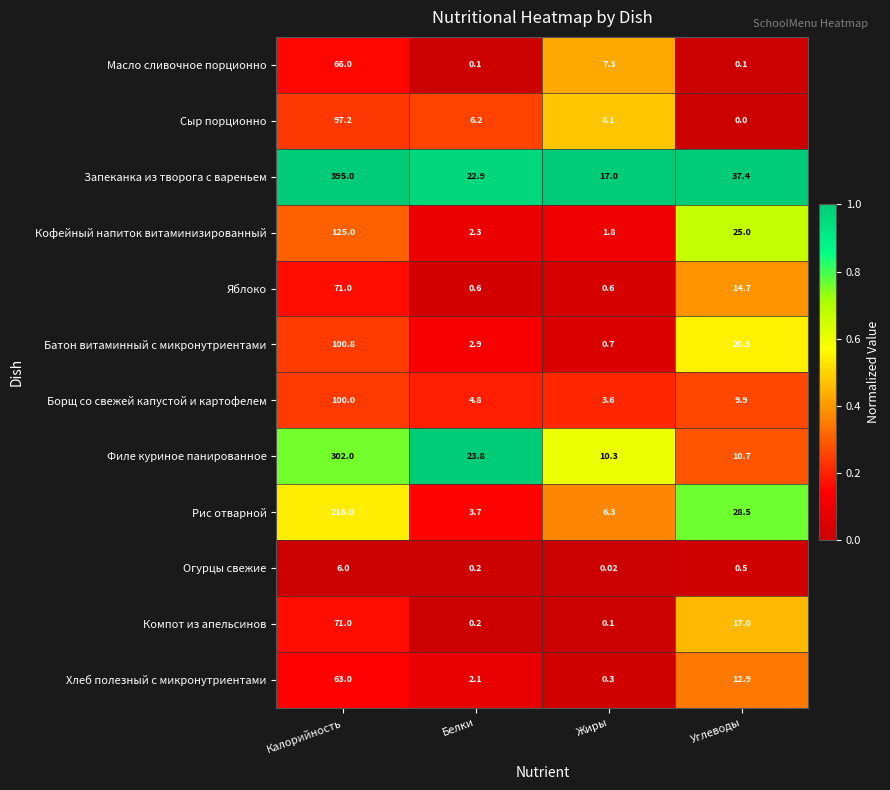

Which series has the largest range (max minus min)?

Запеканка из творога с вареньем